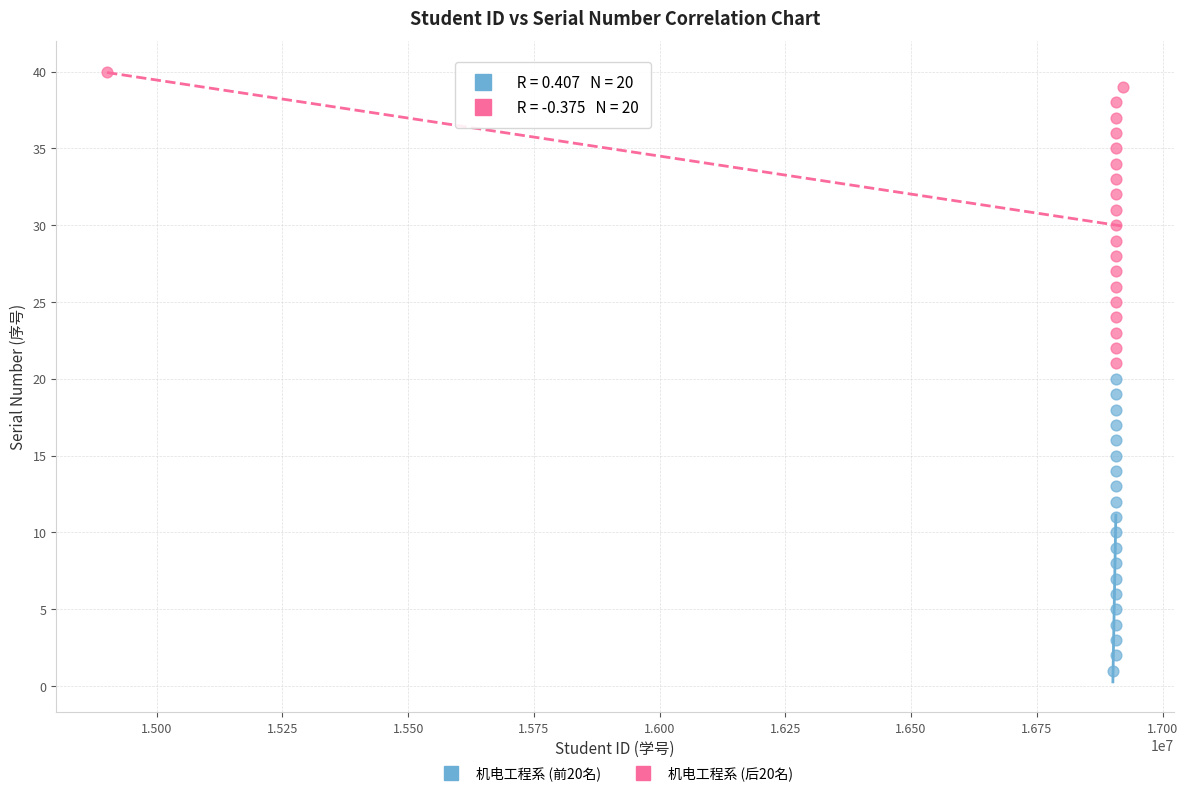

Which series contains the lowest Y value?

机电工程系 (前20名)